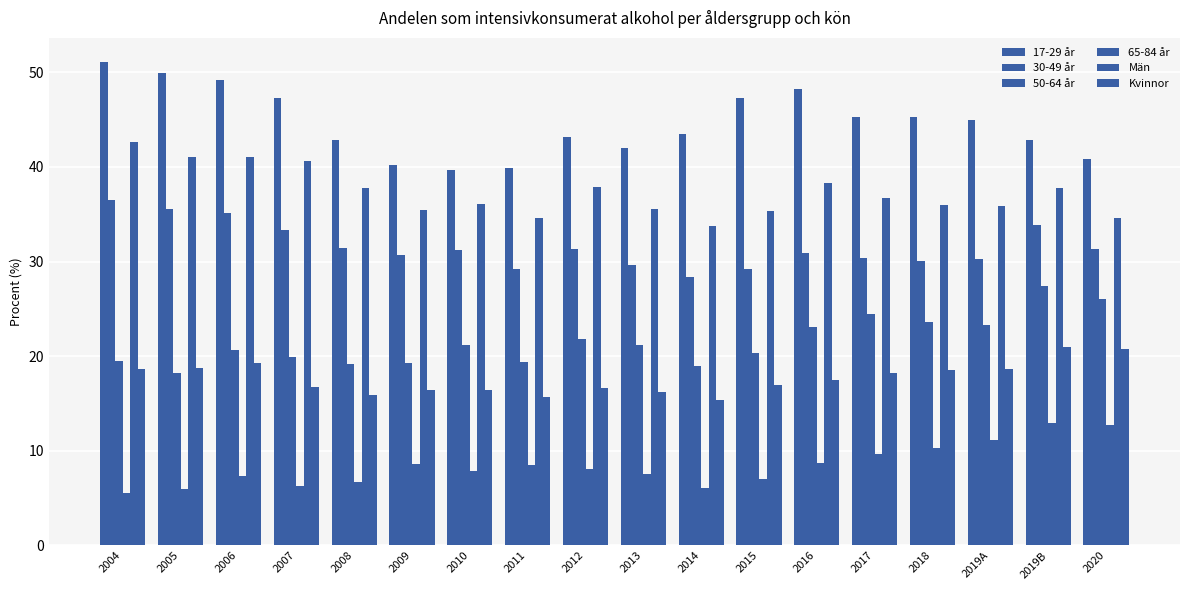

Count the number of data series in this chart.

6